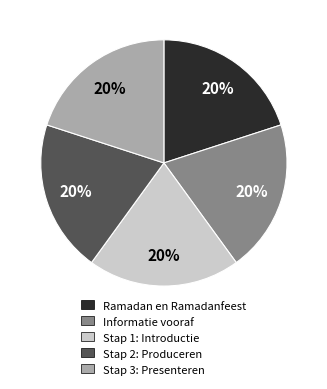

Do Informatie vooraf and Ramadan en Ramadanfeest together represent more than half of the pie?

No